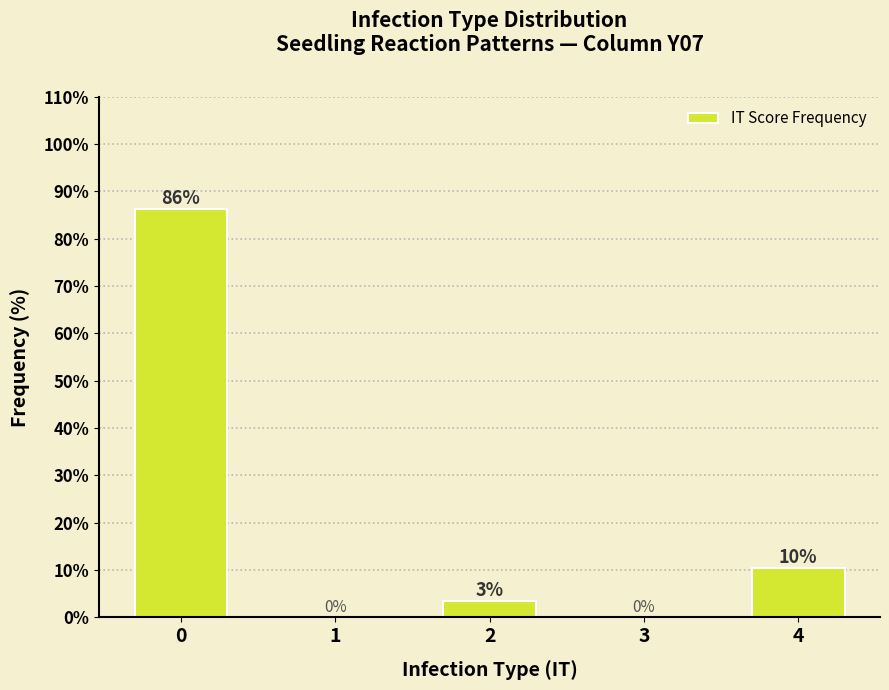

What is the greatest value displayed?

86.2